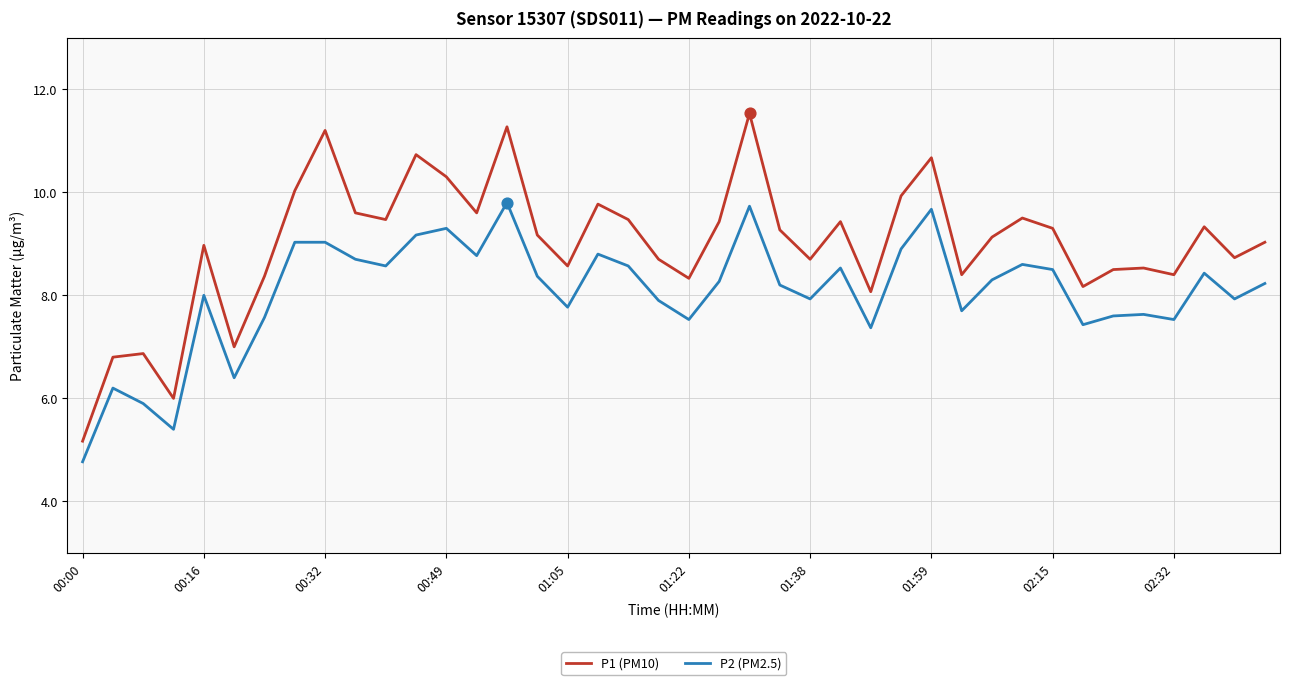

Which series has the largest range (max minus min)?

P1 (PM10)